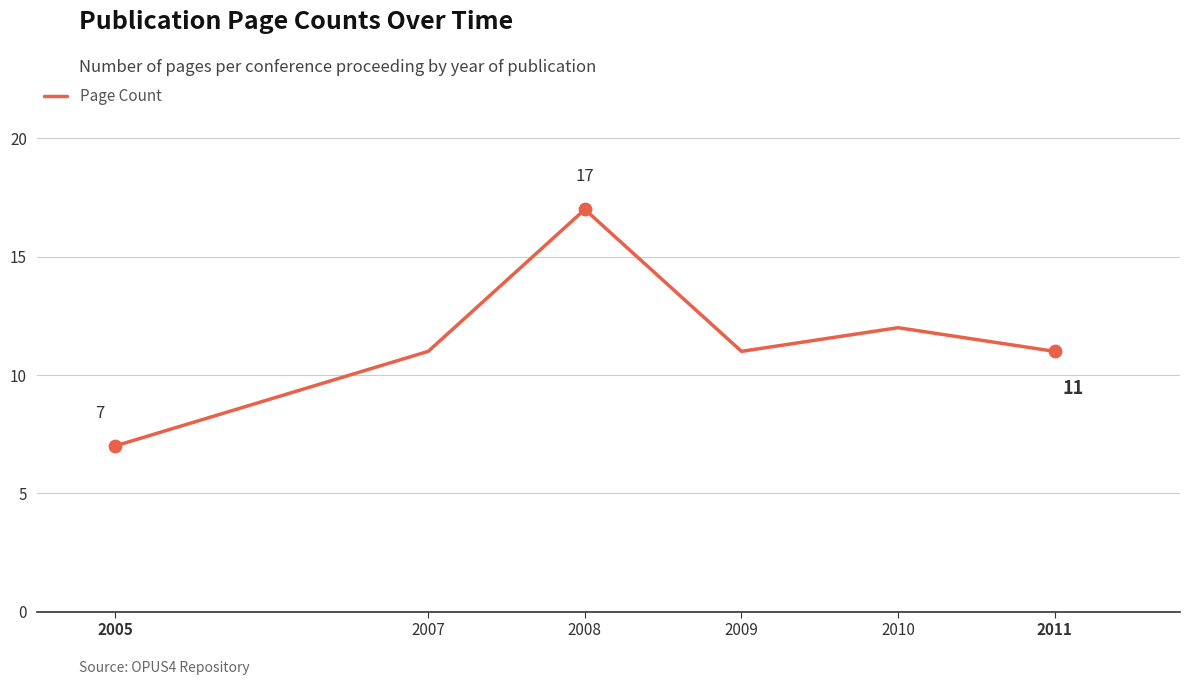

What is the change in value from 2005 to 2008?

+10